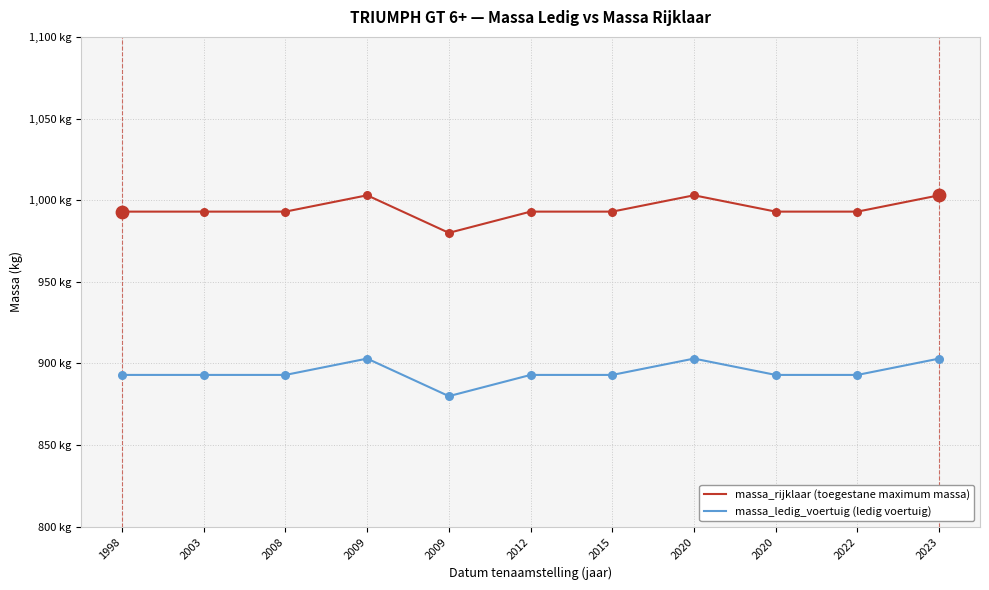

What are all the series names shown in the legend?

massa_rijklaar (toegestane maximum massa), massa_ledig_voertuig (ledig voertuig)